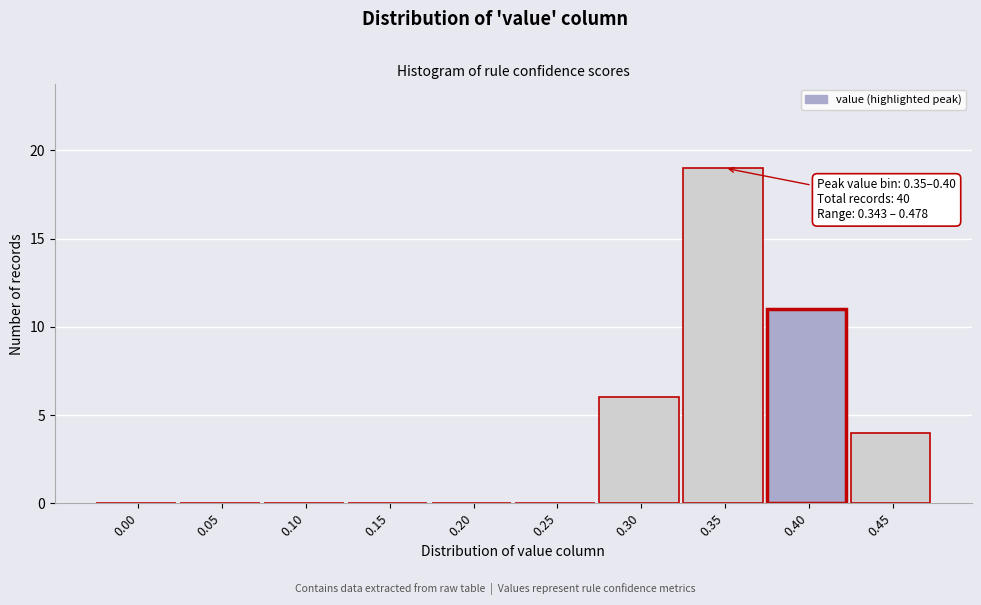

Reading left to right, extract all data points from this chart.

0.00=0	0.05=0	0.10=0	0.15=0	0.20=0	0.25=0	0.30=6	0.35=19	0.40=11	0.45=4